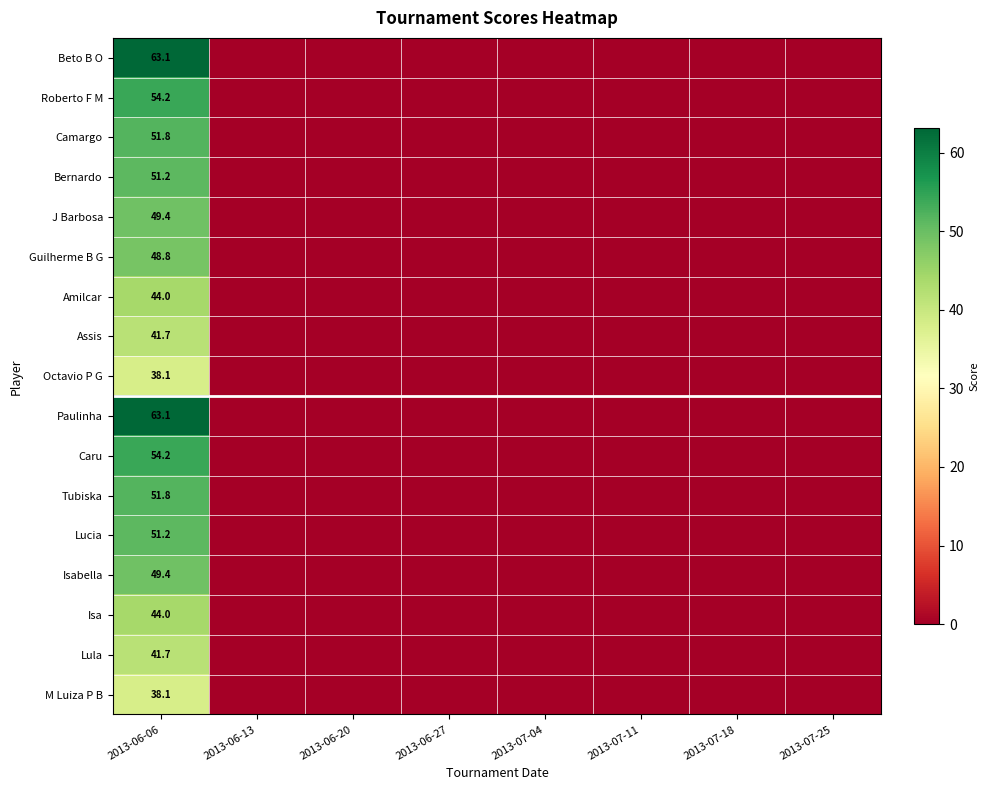

The value of Lula at 2013-06-06 is 63.0. True or false?

False